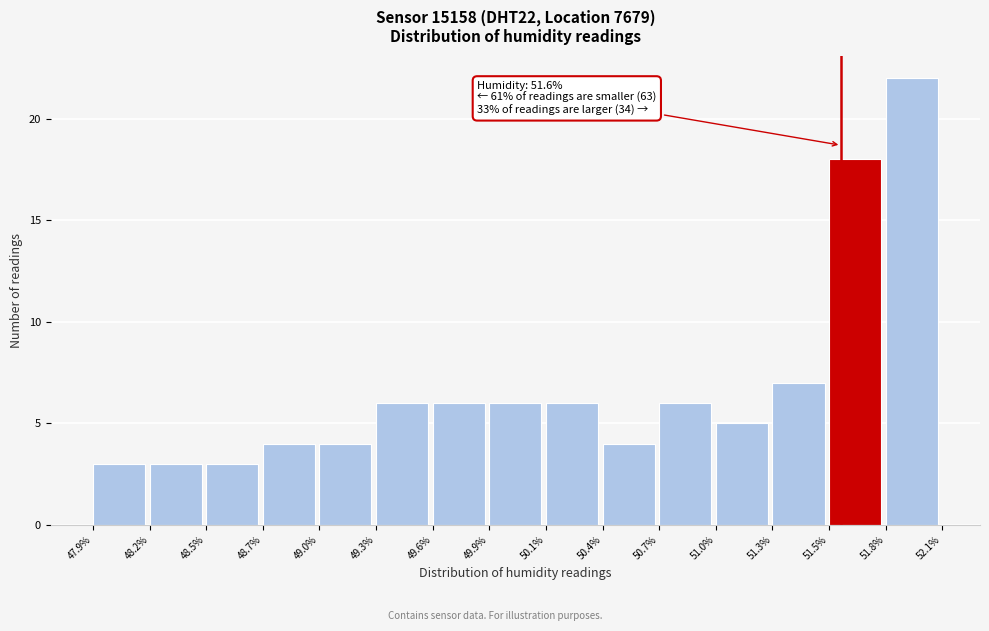

Which range on the x-axis has the tallest bar?

51.8% to 52.1%